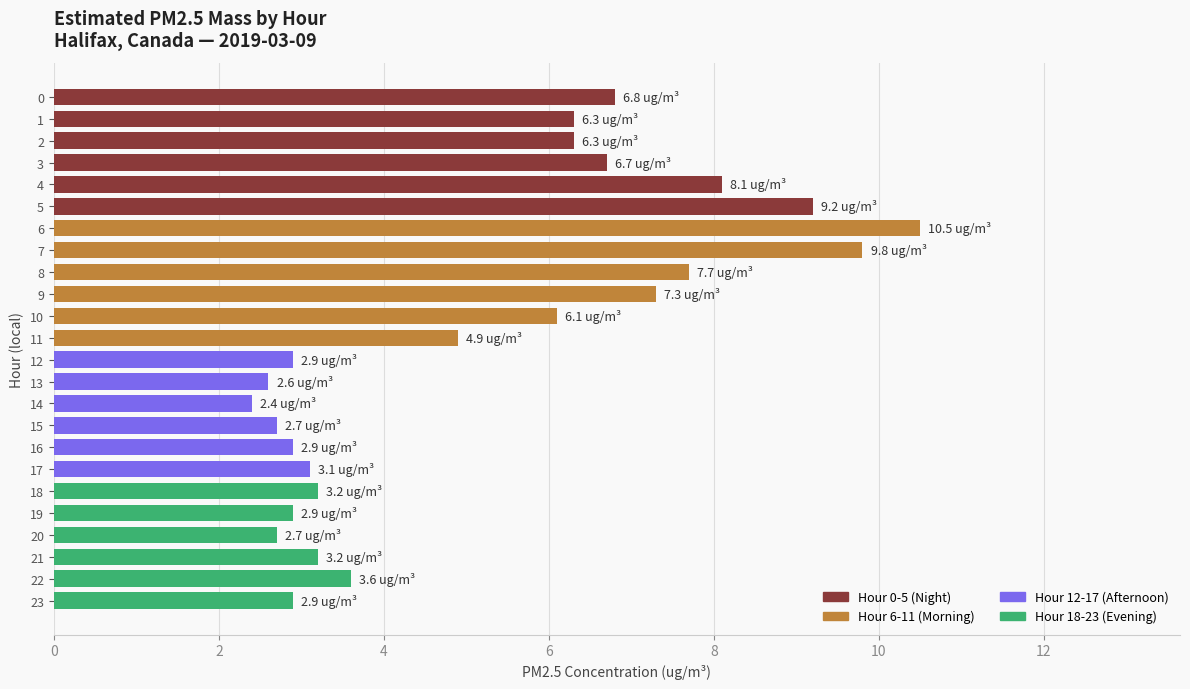

What is the maximum value shown in the chart?

10.5